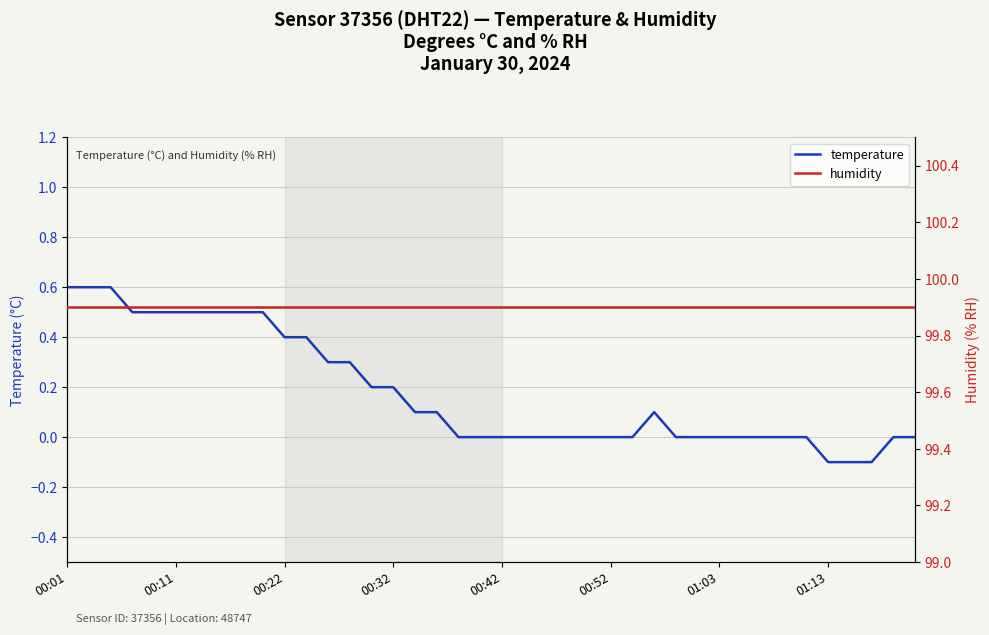

At which label does humidity reach its minimum?

00:01